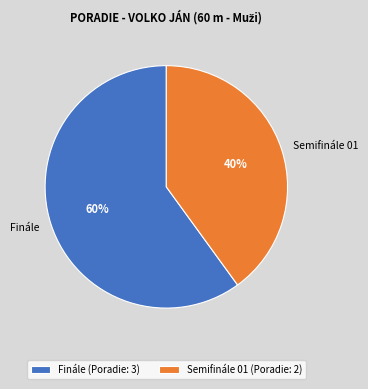

Which category has the biggest portion of the pie?

Finále